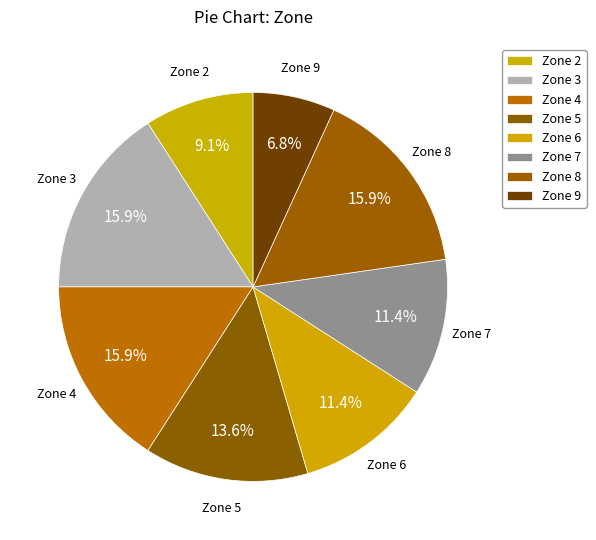

To the nearest percent, what is the difference between the largest and smallest slice percentages?

9%